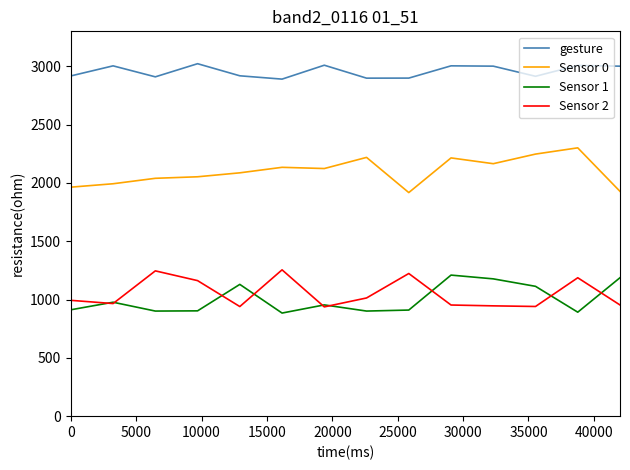

In gesture, how many points are lower than both neighbors (excluding endpoints)?

4